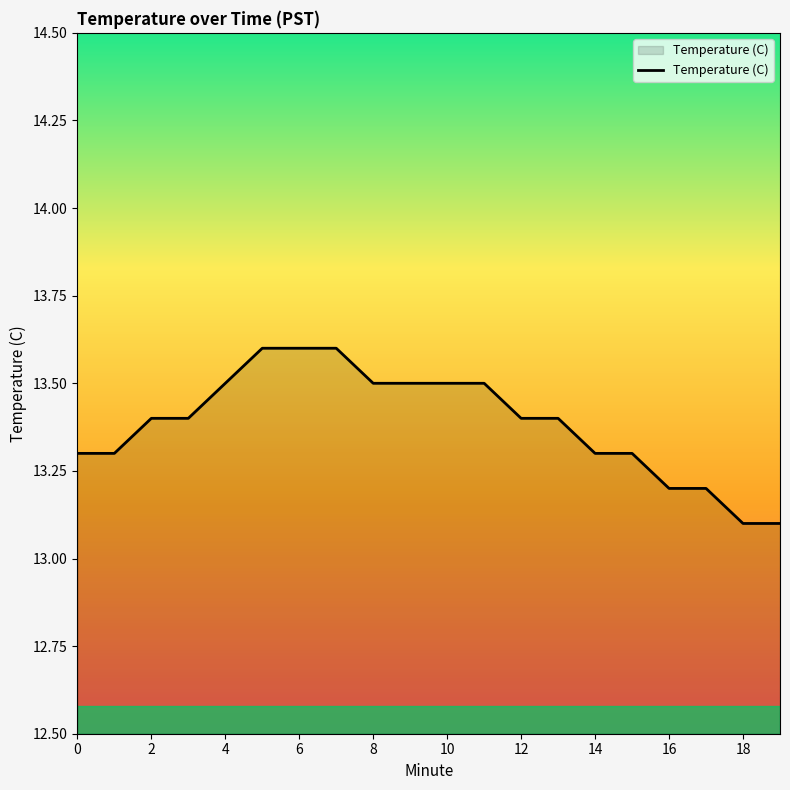

What is the maximum value shown in the chart?

13.6